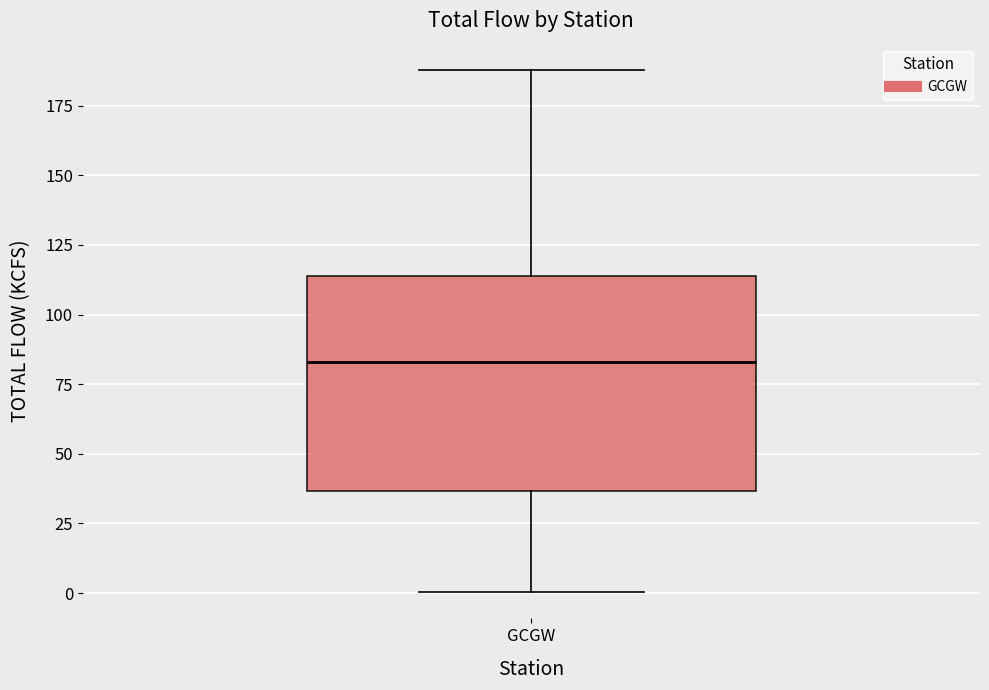

Read this box plot against the y-axis: the position of the median line, the range covered by the box, and the ends of both whiskers. The values are not printed on the chart, so give them approximately, as read against the axis.

median 85, box 35 to 115, whiskers 0 to 190